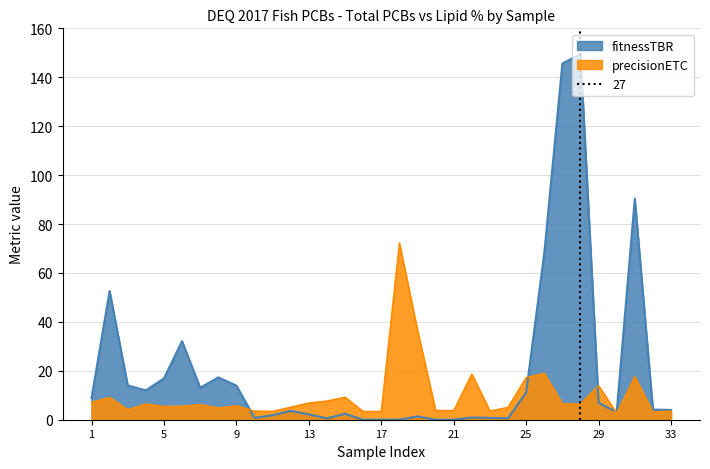

After their last crossing, which series has the higher values: fitnessTBR or precisionETC?

fitnessTBR